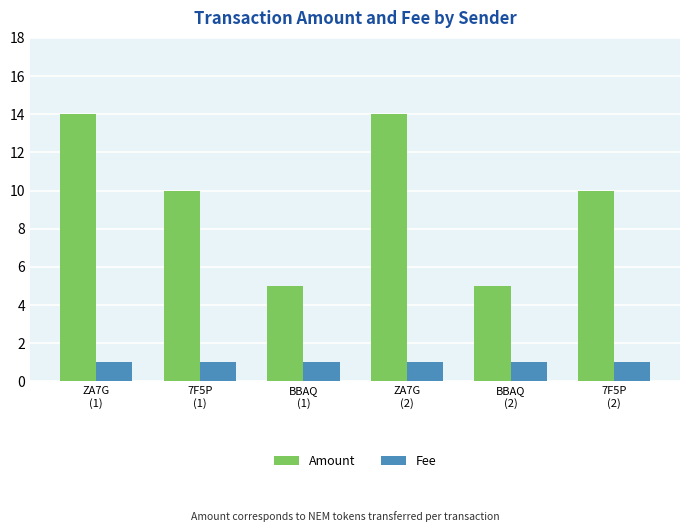

What is the label of the 4th bar from the left?

ZA7G
(2)